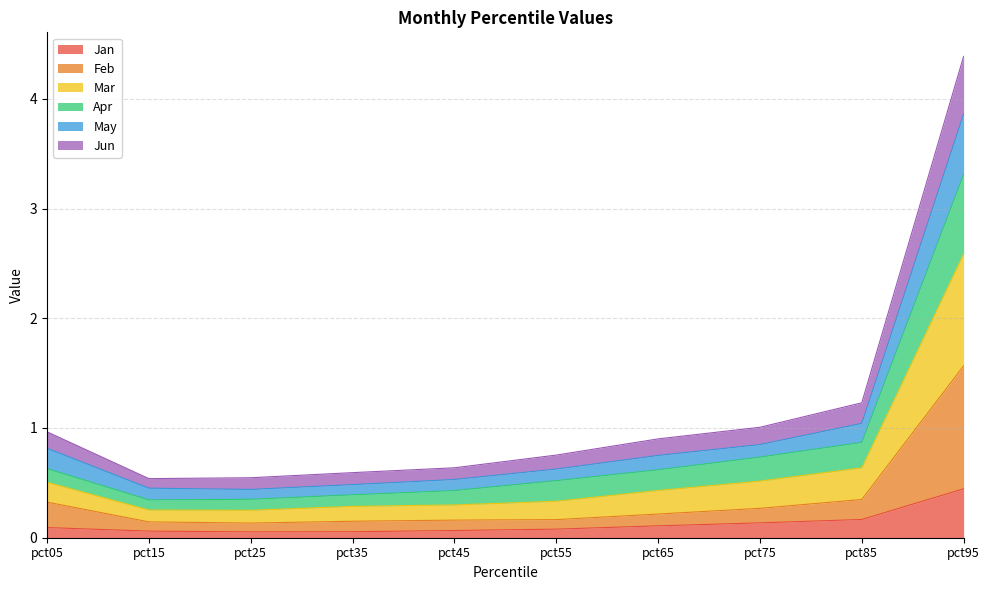

The value of Jun at pct95 is 5.8. True or false?

False